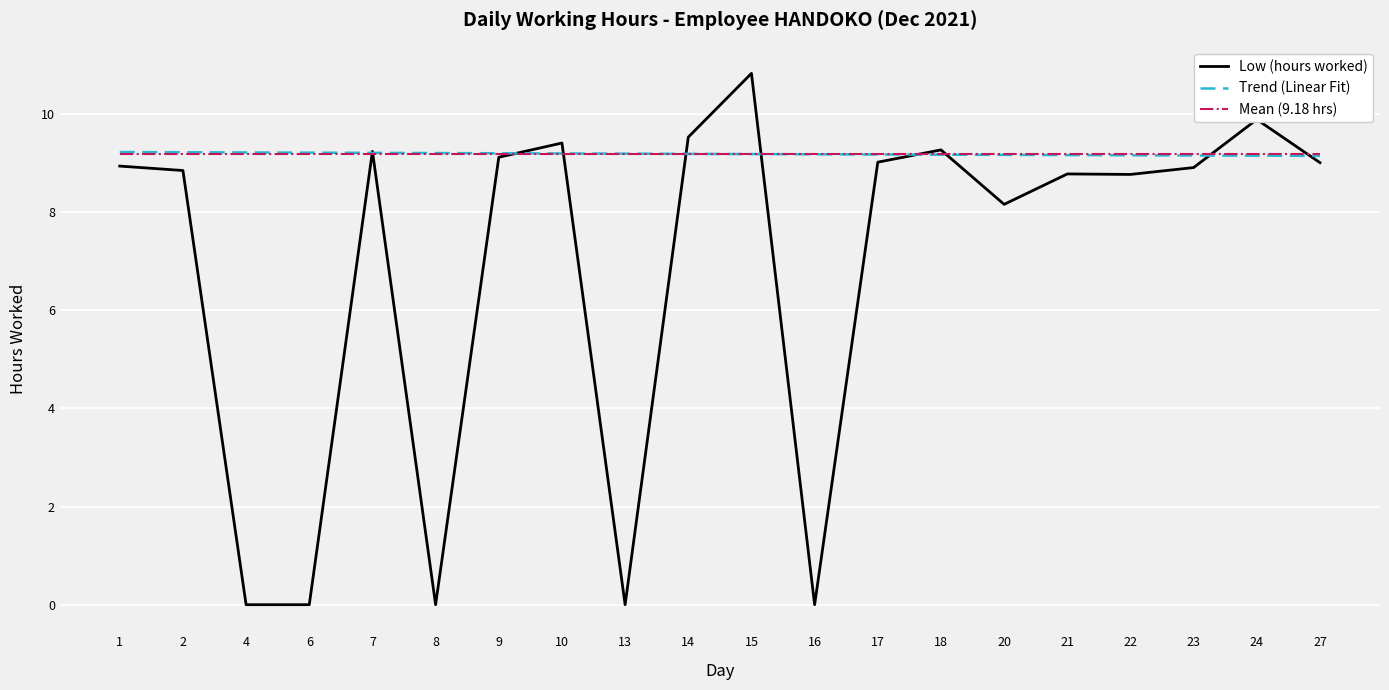

The Mean (9.18 hrs) series shows 9.2 at 18. True or false?

True